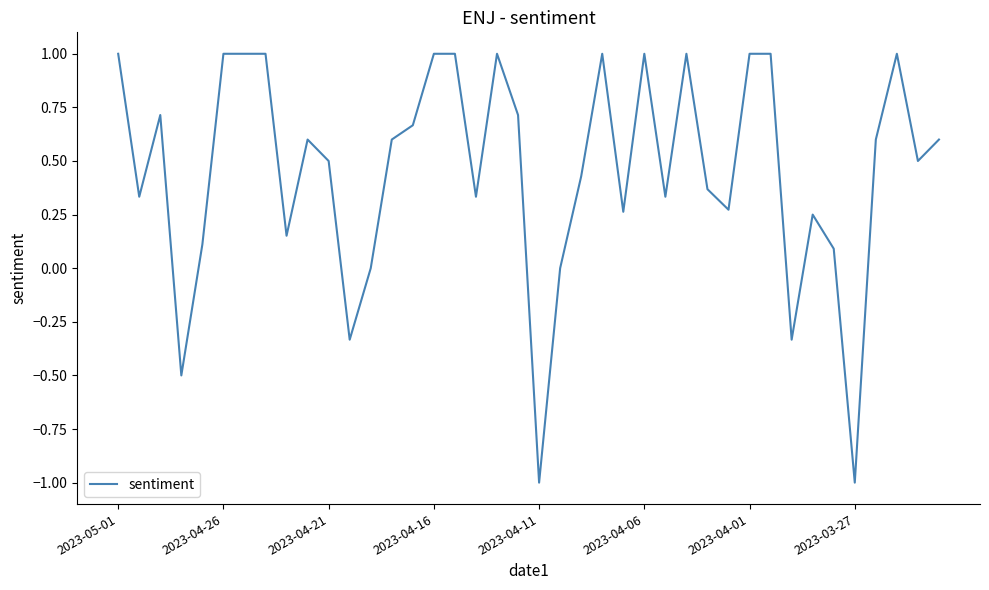

What is the minimum value shown in the chart?

-1.0